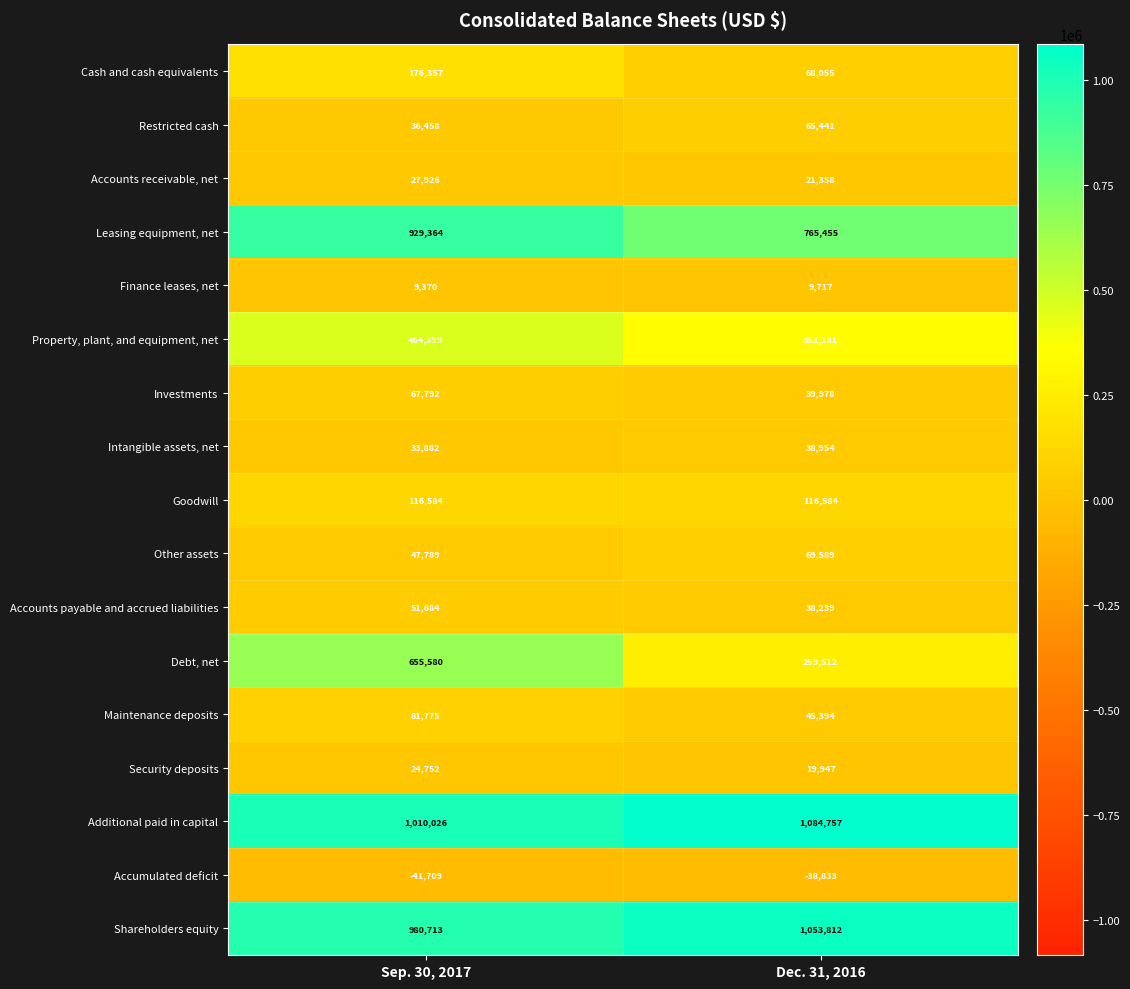

Between Sep. 30, 2017 and Dec. 31, 2016, which series saw the biggest shift?

Debt, net